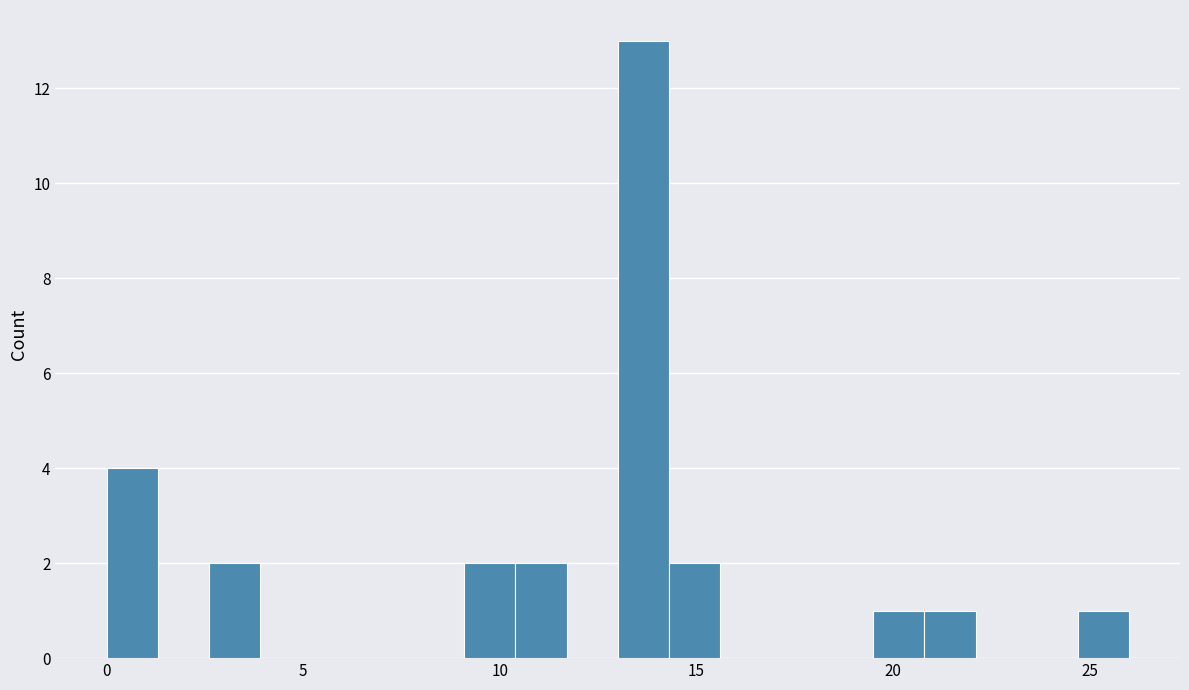

Around what value on the x-axis is the tallest bar? Give the approximate position of its centre, as read against the axis.

13.5